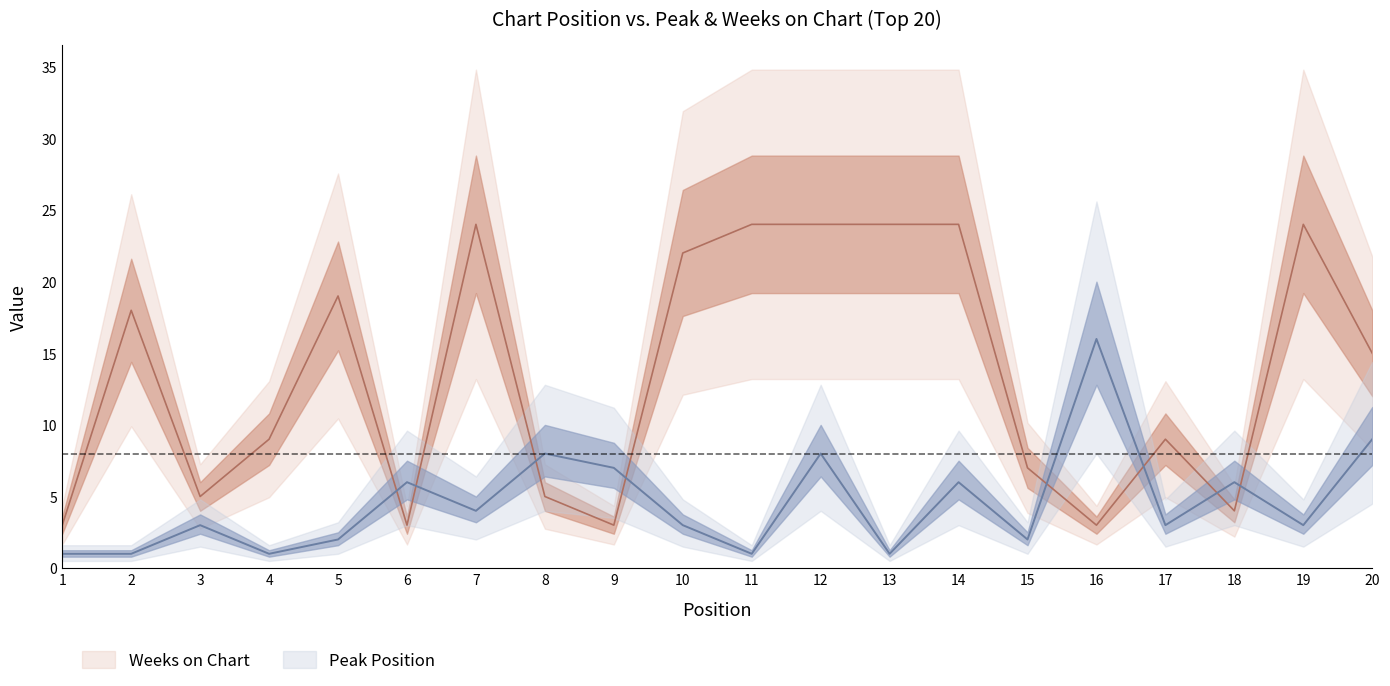

Rank the series by their average value, from highest to lowest.

Weeks on Chart, Peak Position